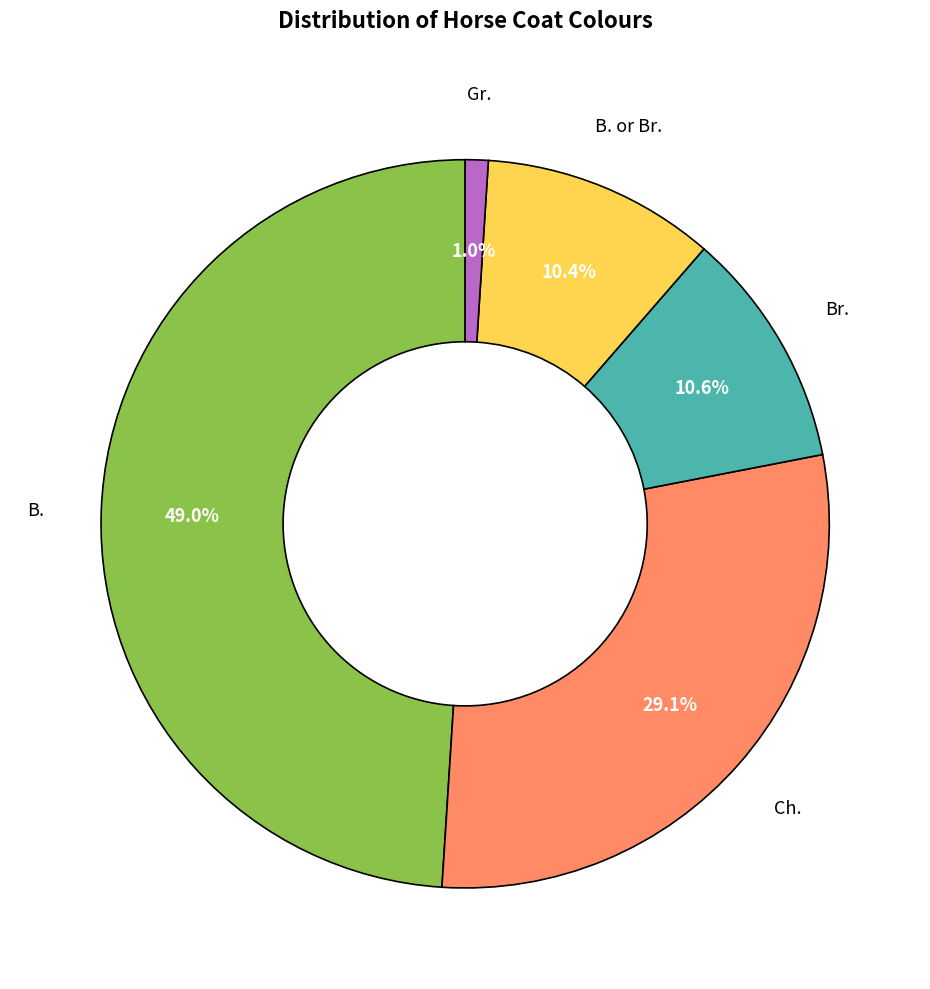

To the nearest percent, what is the difference between the largest and smallest slice percentages?

48%